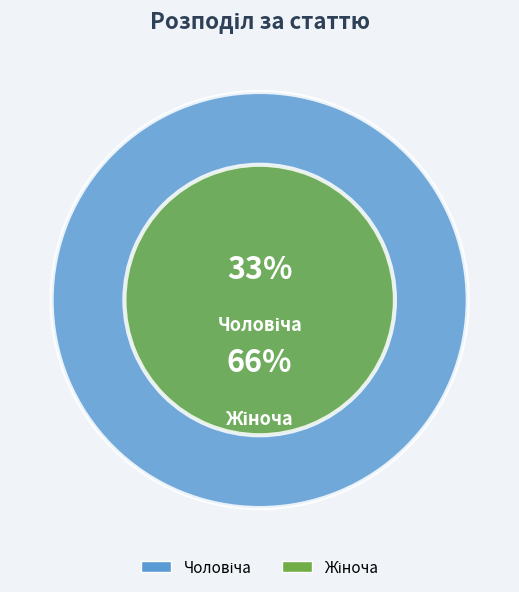

To the nearest percent, what portion does Жіноча represent?

67%